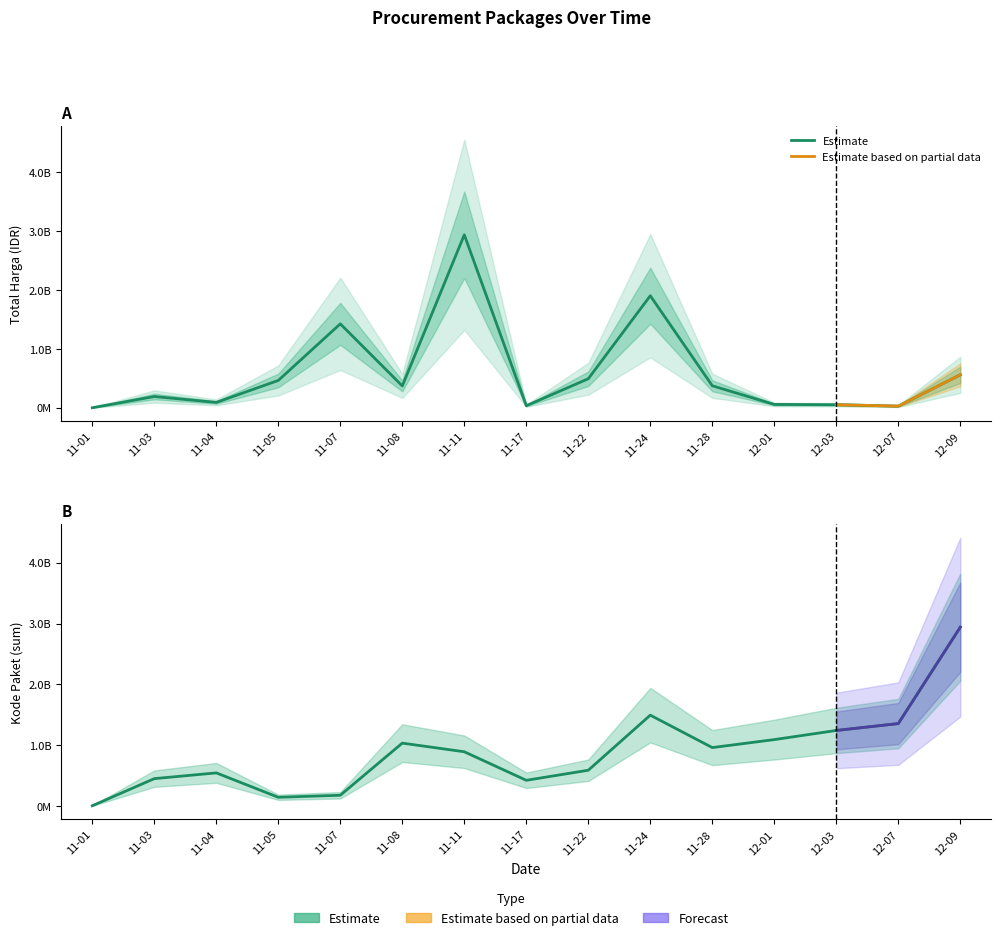

Which category has the highest value across all series?

11-11